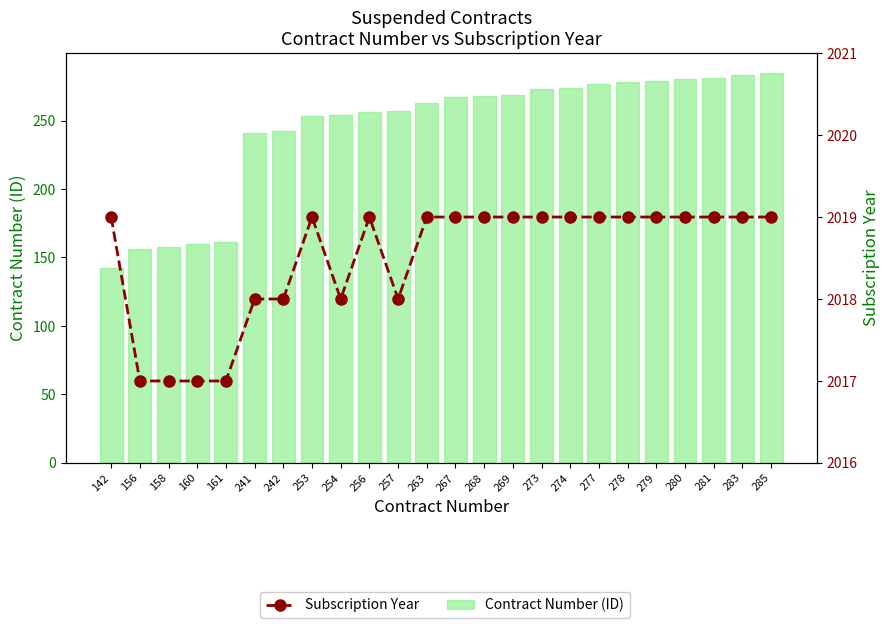

What is the maximum value shown in the chart?

2019